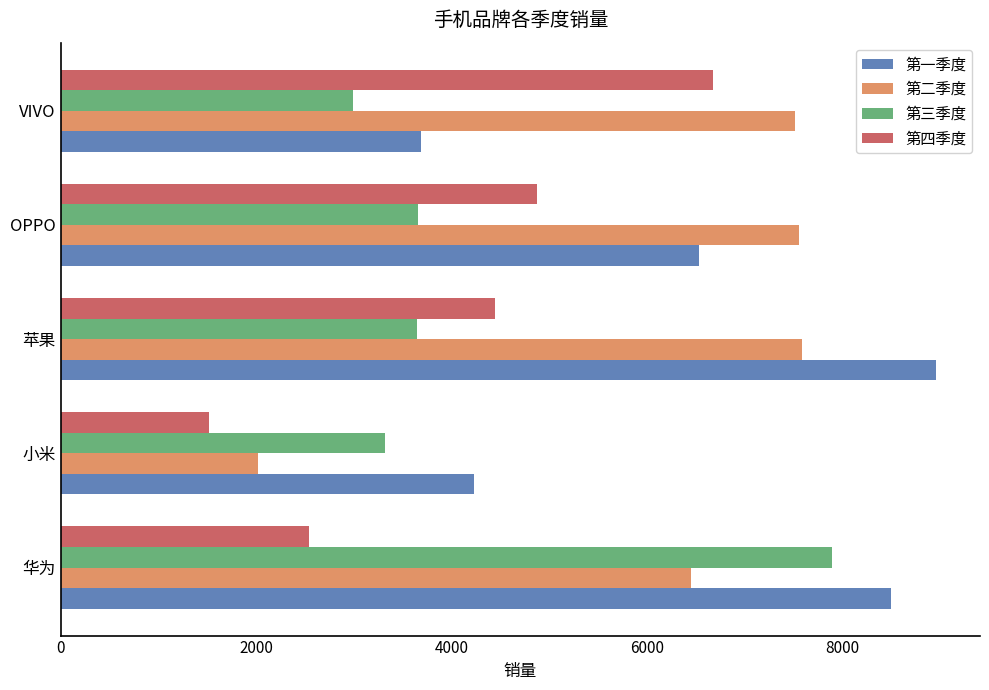

Rank the categories by 第一季度 value from lowest to highest.

VIVO, 小米, OPPO, 华为, 苹果